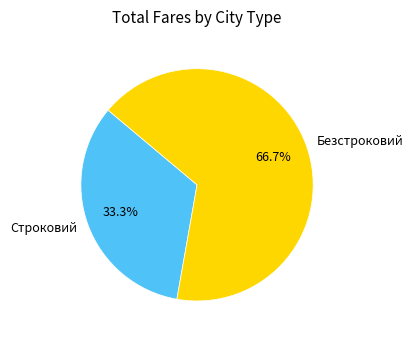

To the nearest percent, what is the average slice percentage?

50%